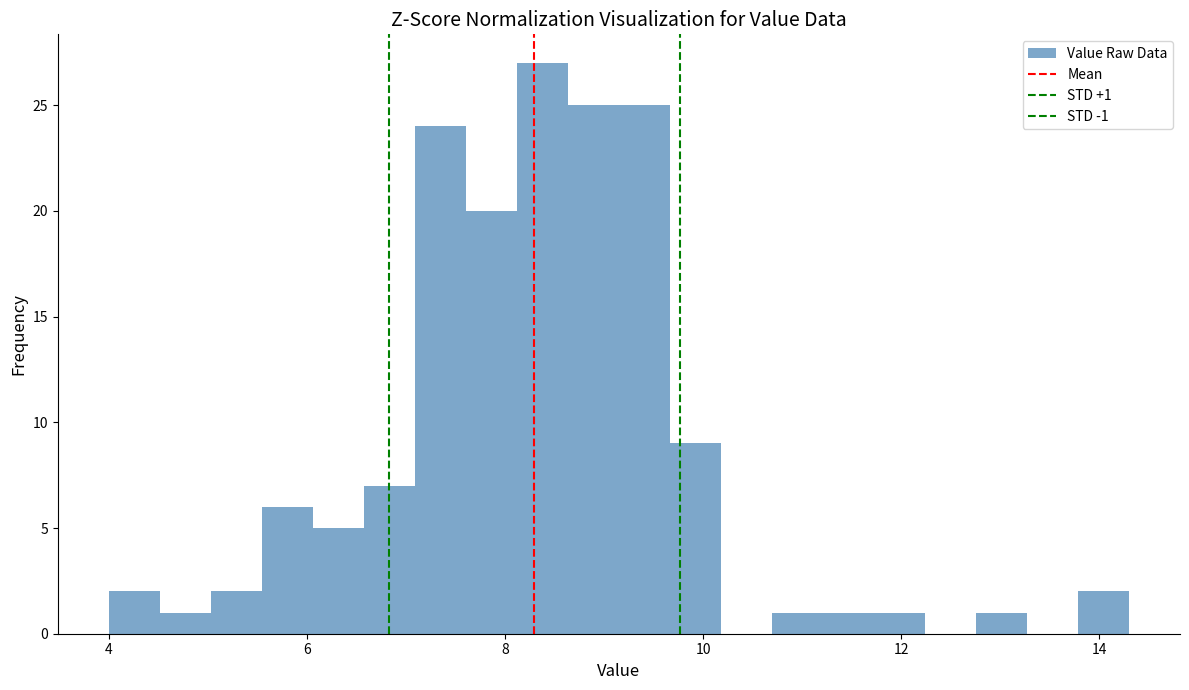

Around what value on the x-axis is the tallest bar? Give the approximate position of its centre, as read against the axis.

8.4